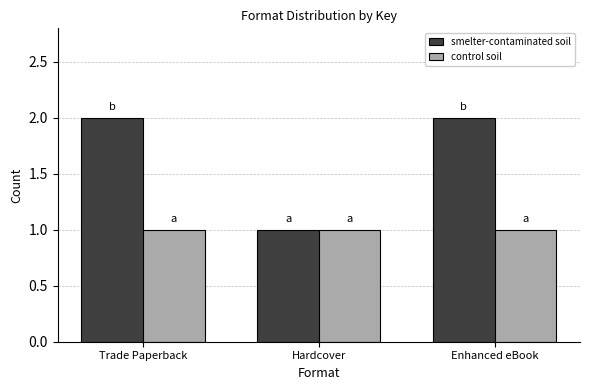

What is the total value across all series at Hardcover?

2